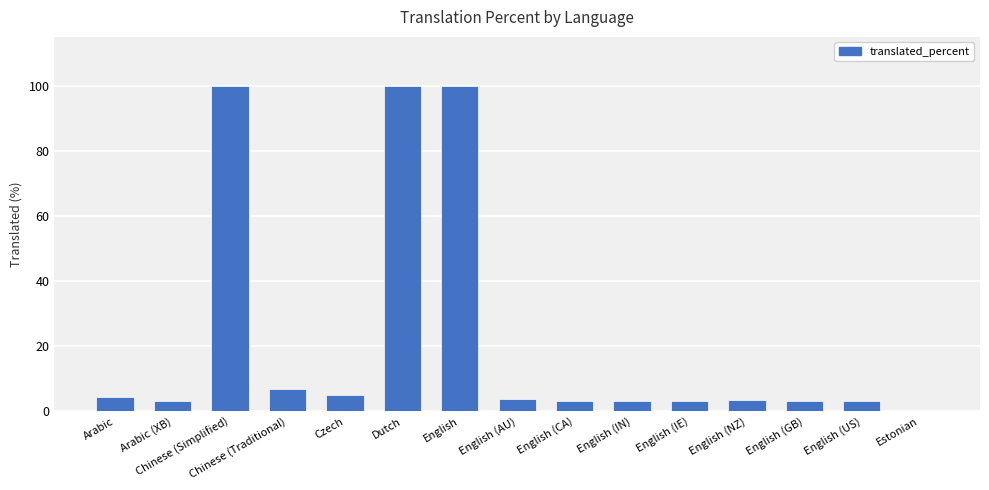

Read the value at English (AU).

3.7